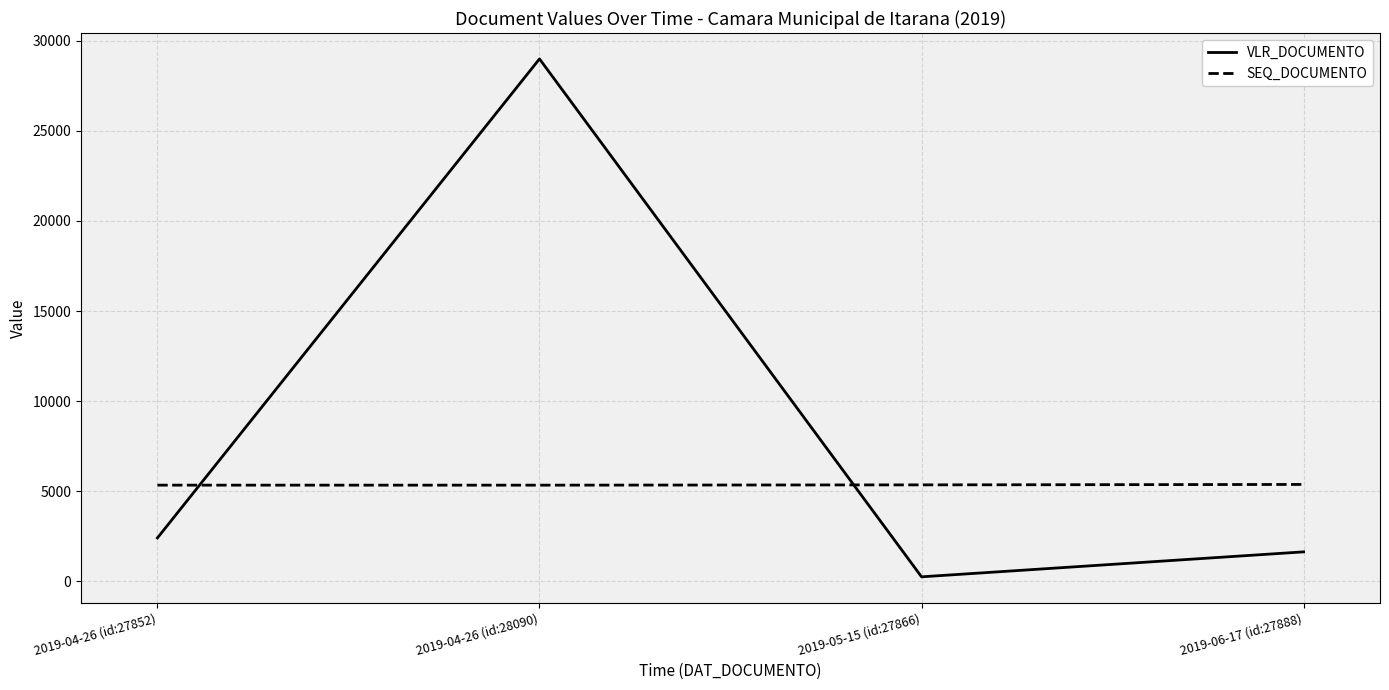

Is it true that VLR_DOCUMENTO equals 240.3 at 2019-05-15 (id:27866)?

True